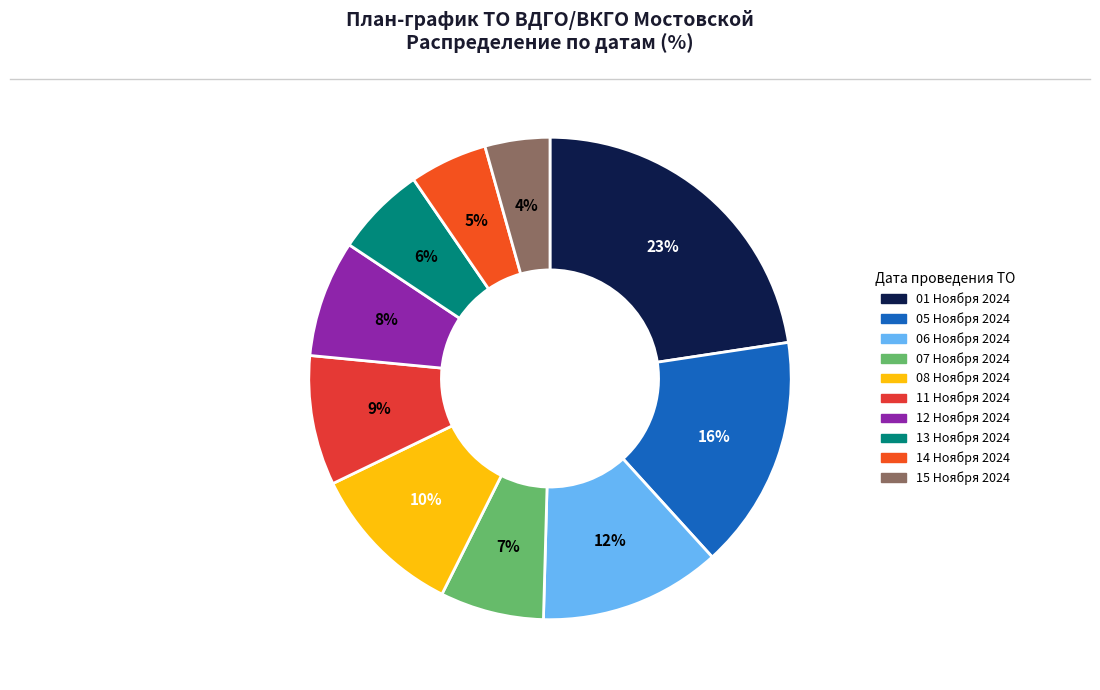

Which slice is the largest?

01 Ноября 2024